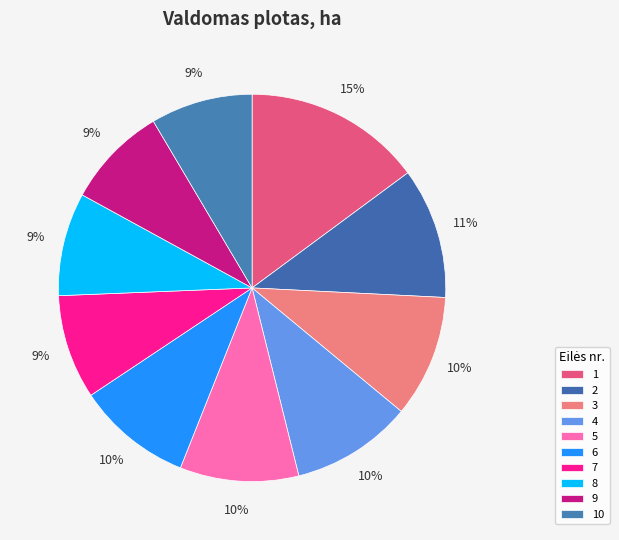

What is the change in value from 5 to 7?

-120